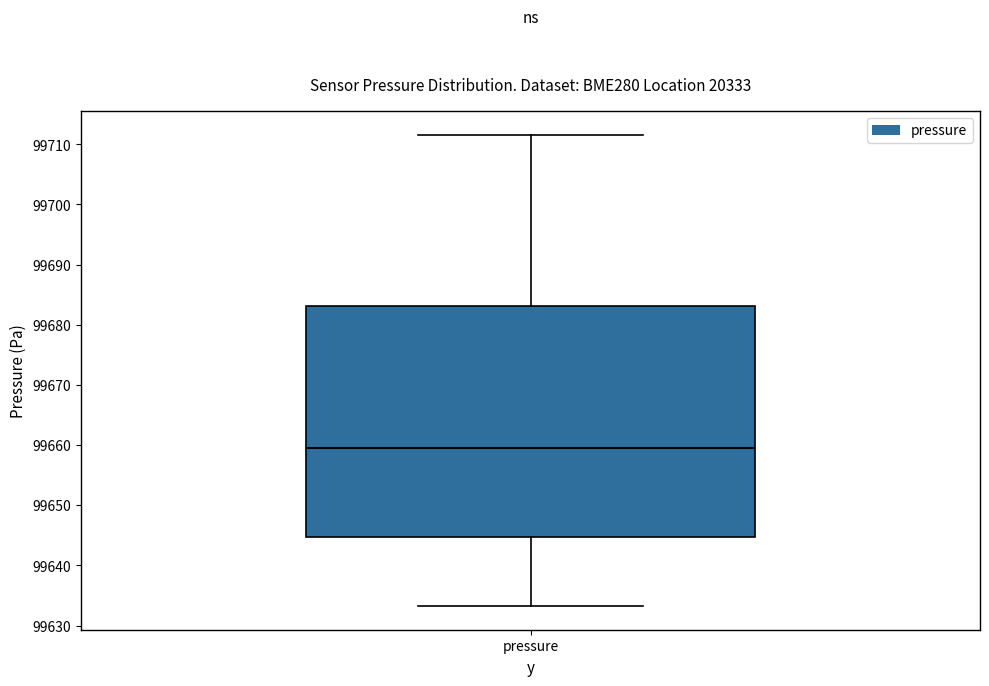

Read this box plot against the y-axis: the position of the median line, the range covered by the box, and the ends of both whiskers. The values are not printed on the chart, so give them approximately, as read against the axis.

median 99660, box 99645 to 99683, whiskers 99633 to 99712